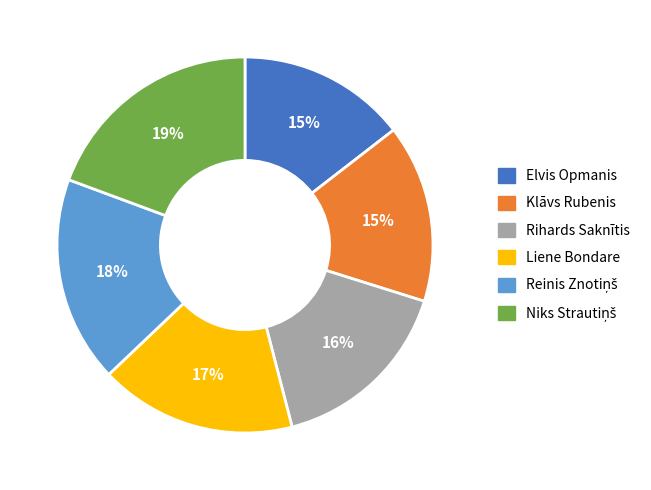

Approximately how many times larger is the value at Liene Bondare compared to Klāvs Rubenis?

1.1